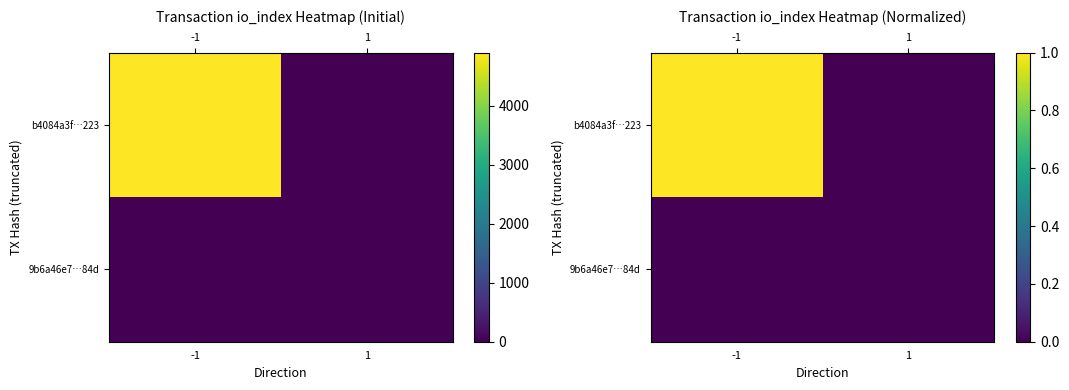

Which category has the lowest value in the 9b6a46e7…84d series?

-1